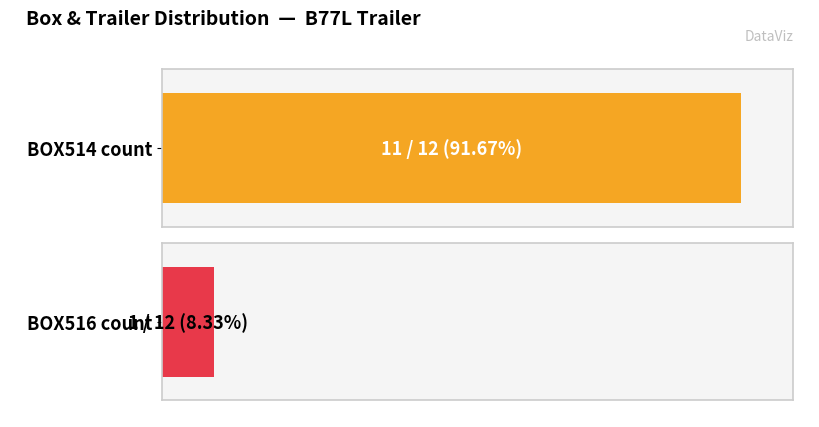

Rank the categories by BOX516 value from lowest to highest.

1, B77L